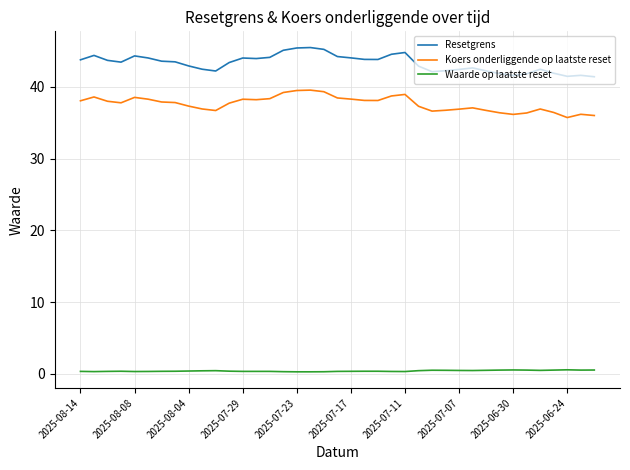

Which series has the largest total across all categories?

Resetgrens